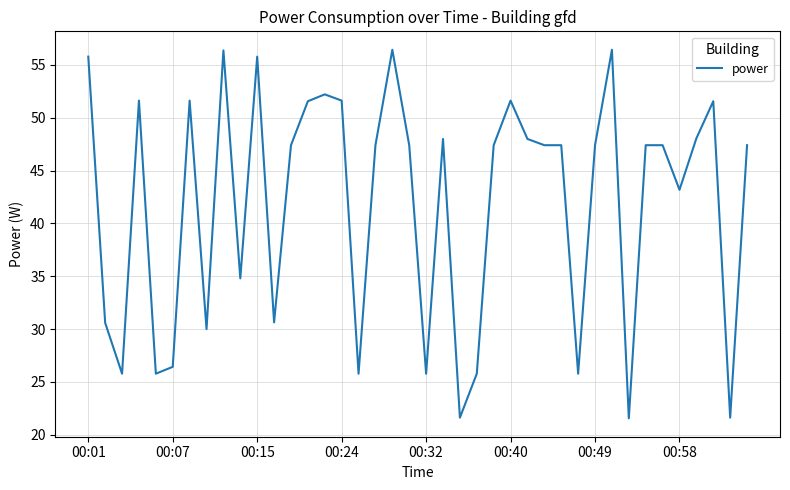

What is the difference between the maximum and minimum values?

34.9